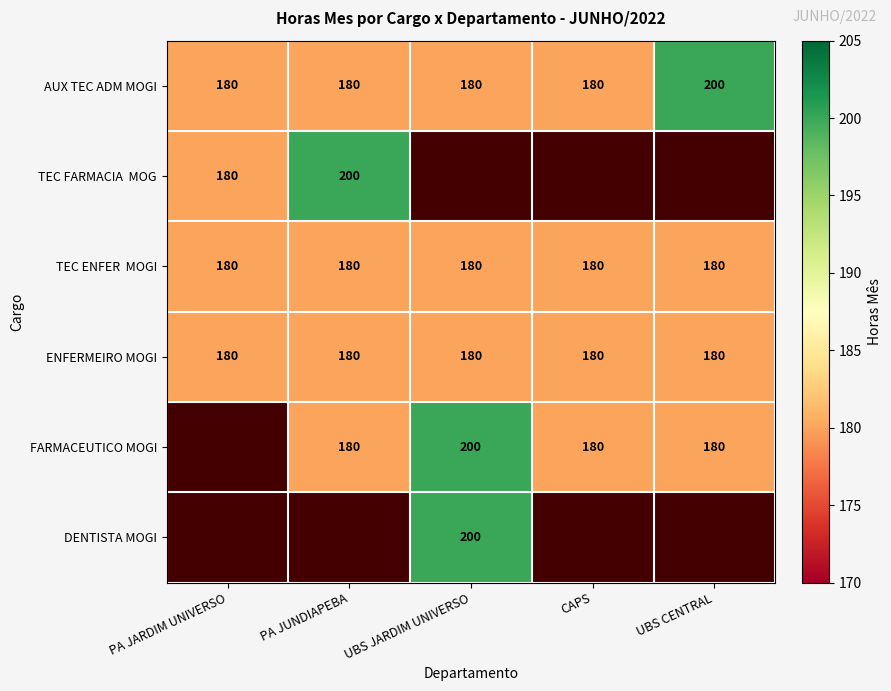

The value of DENTISTA MOGI at UBS JARDIM UNIVERSO is 306. True or false?

False